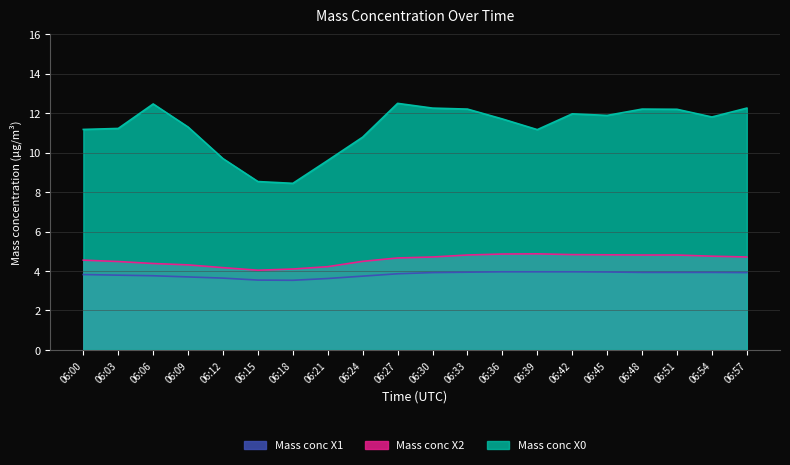

True or false: Mass conc X0 has a value of 20.5 at 06:30.

False